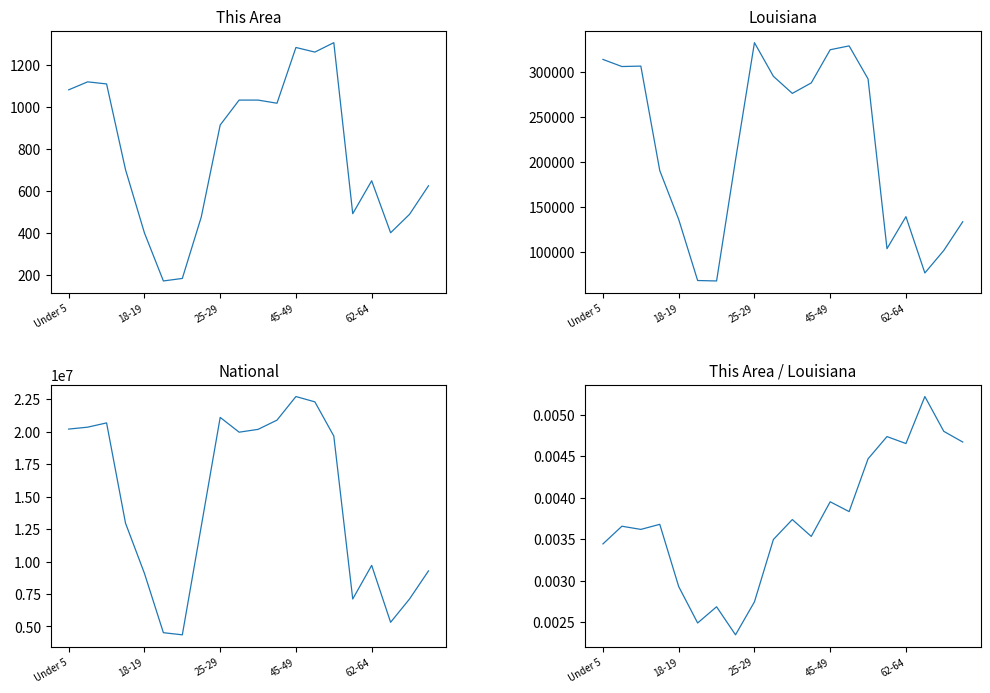

At which category does the chart reach its peak across all series?

45-49